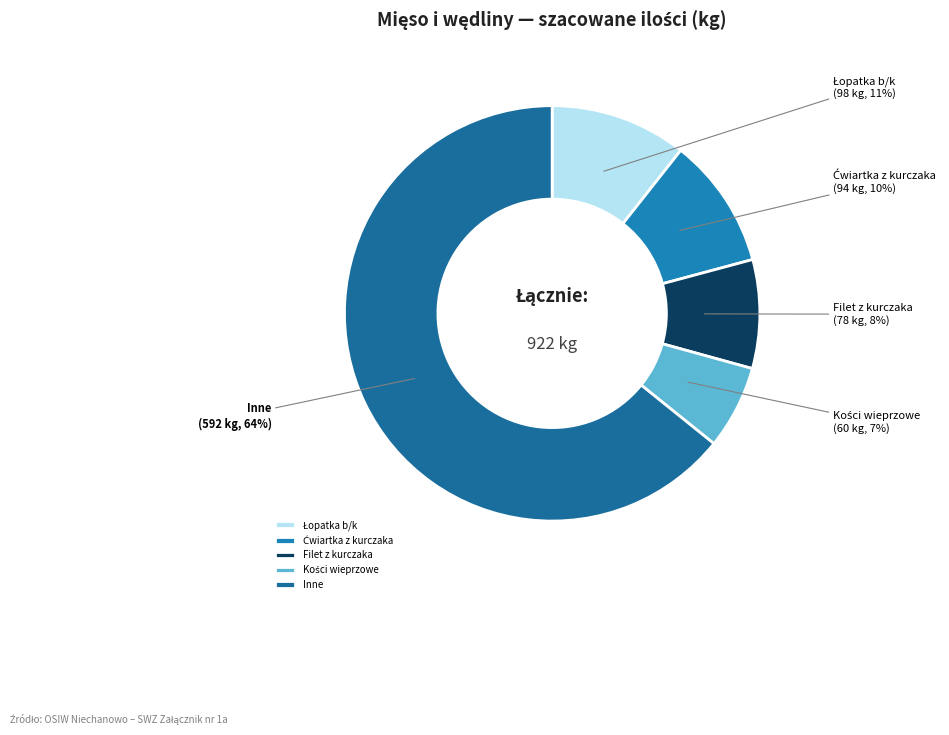

Between Inne and Filet z kurczaka, which is larger?

Inne